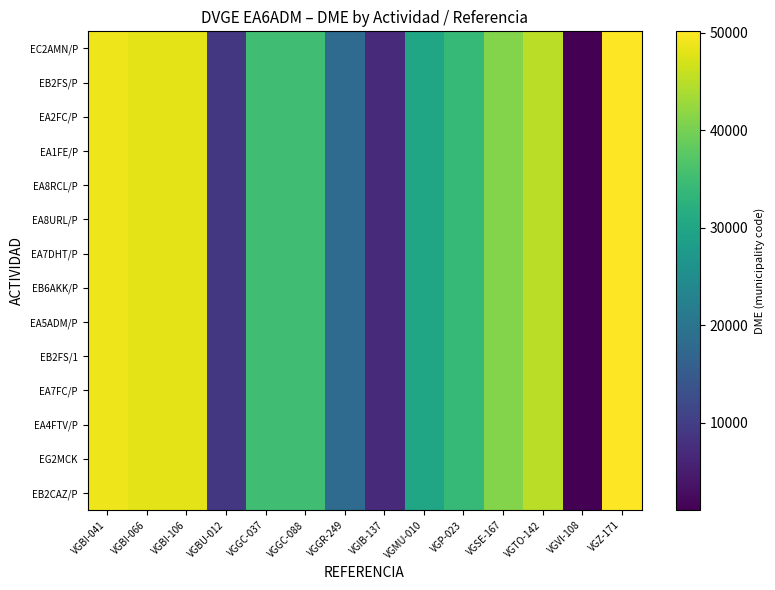

Which series has the largest total across all categories?

EC2AMN/P